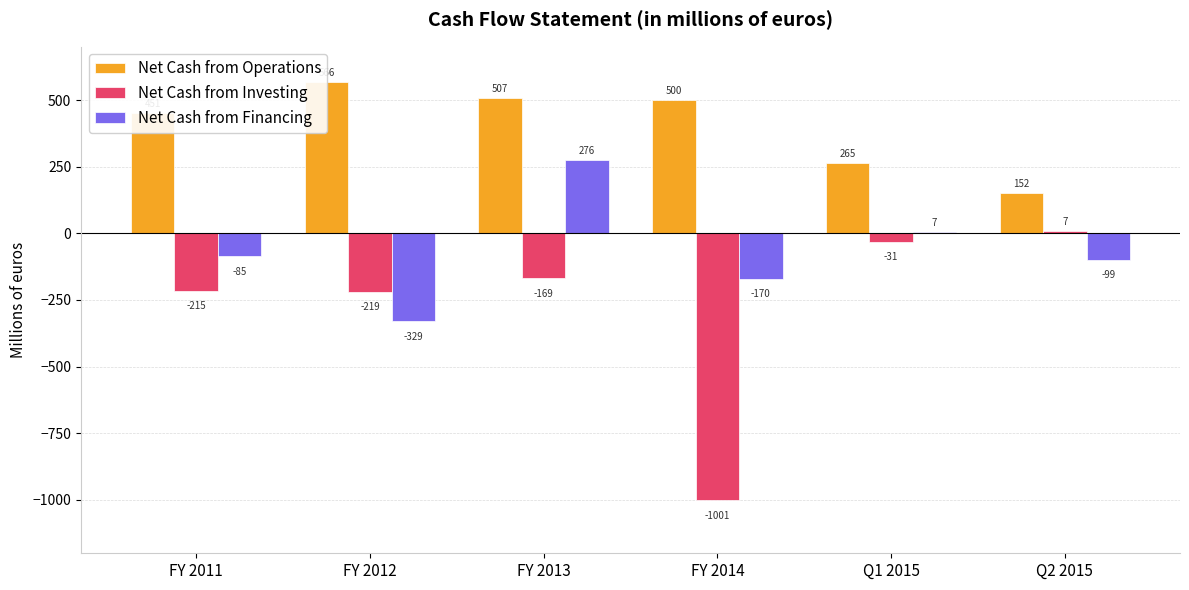

Between FY 2012 and FY 2011, which is larger?

FY 2012